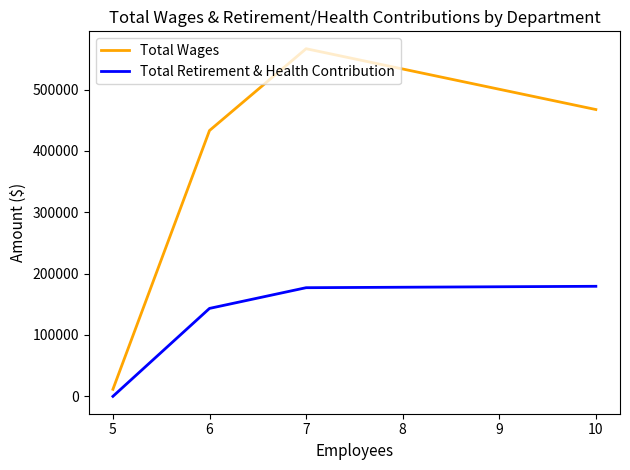

How many lines are shown in the chart?

2